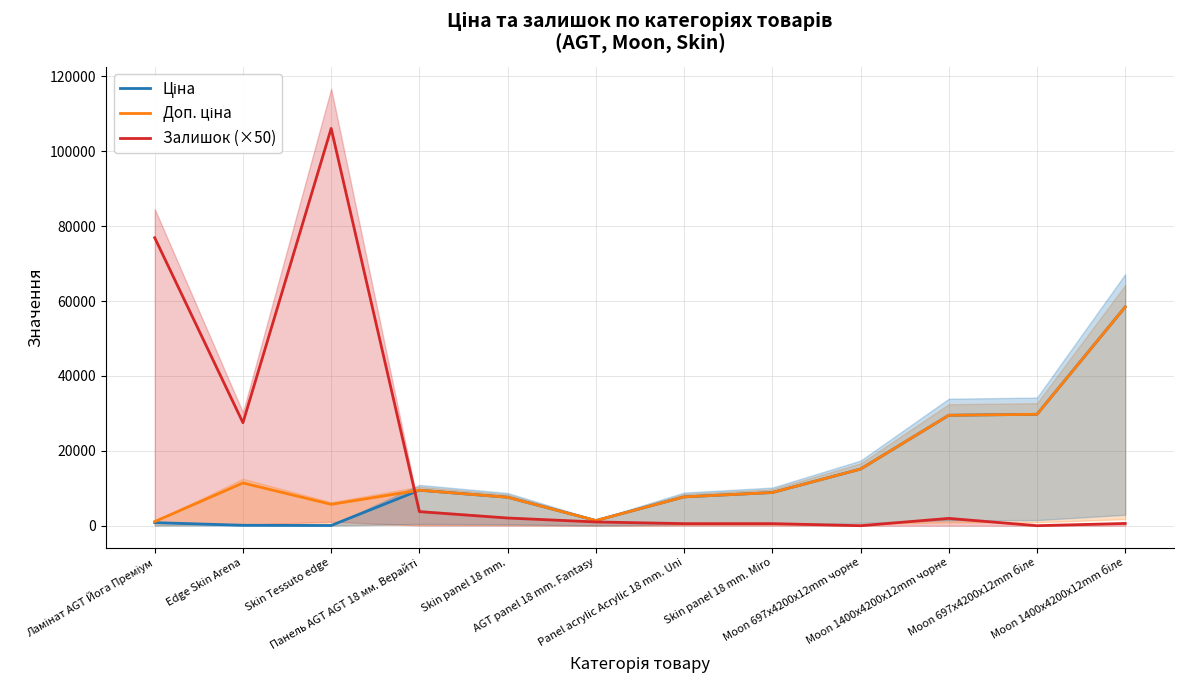

Is it true that Доп. ціна equals 1601.7 at Ламінат AGT Йога Преміум?

False